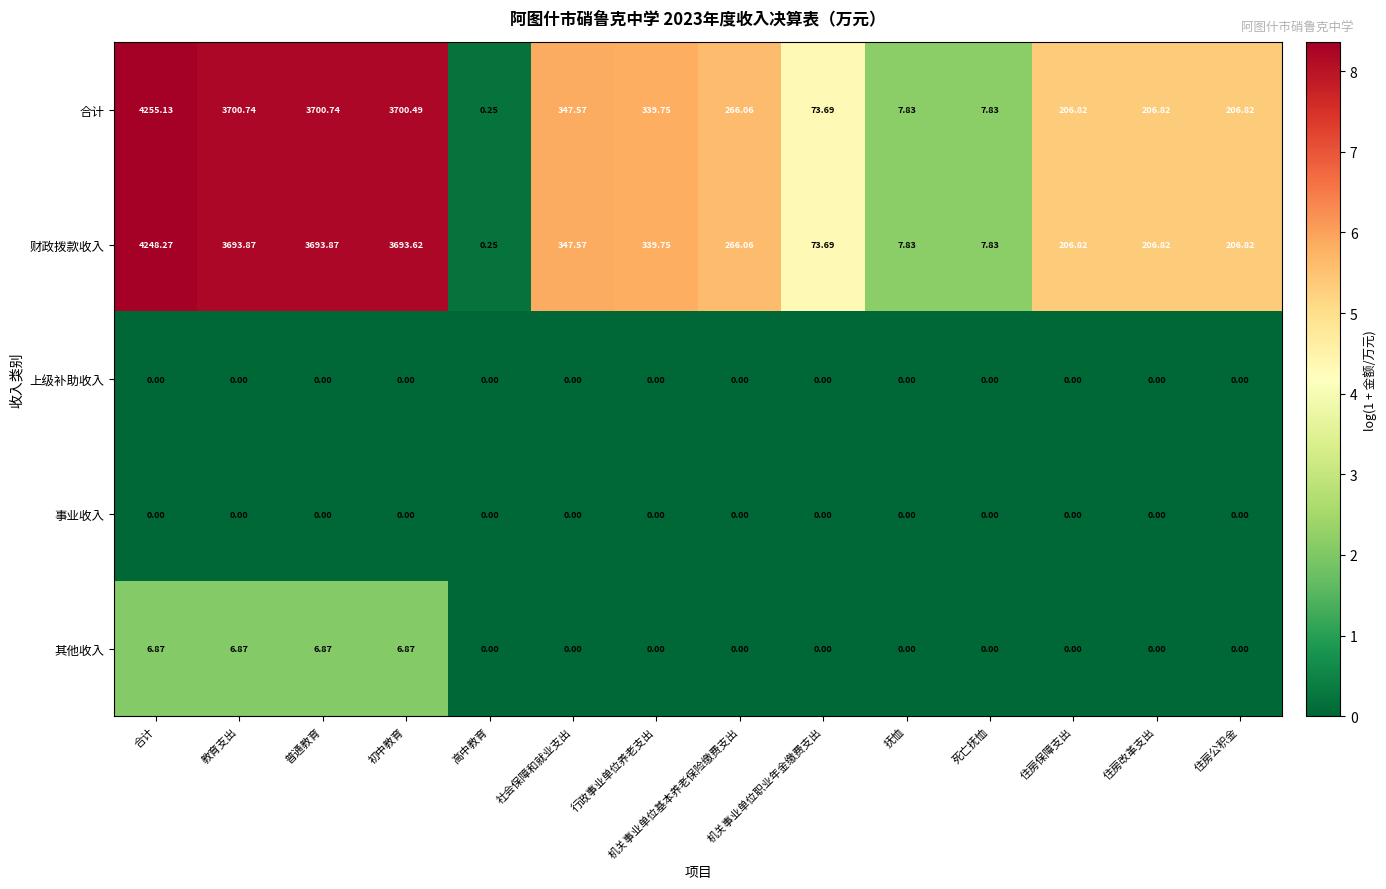

Which series has the largest range (max minus min)?

合计